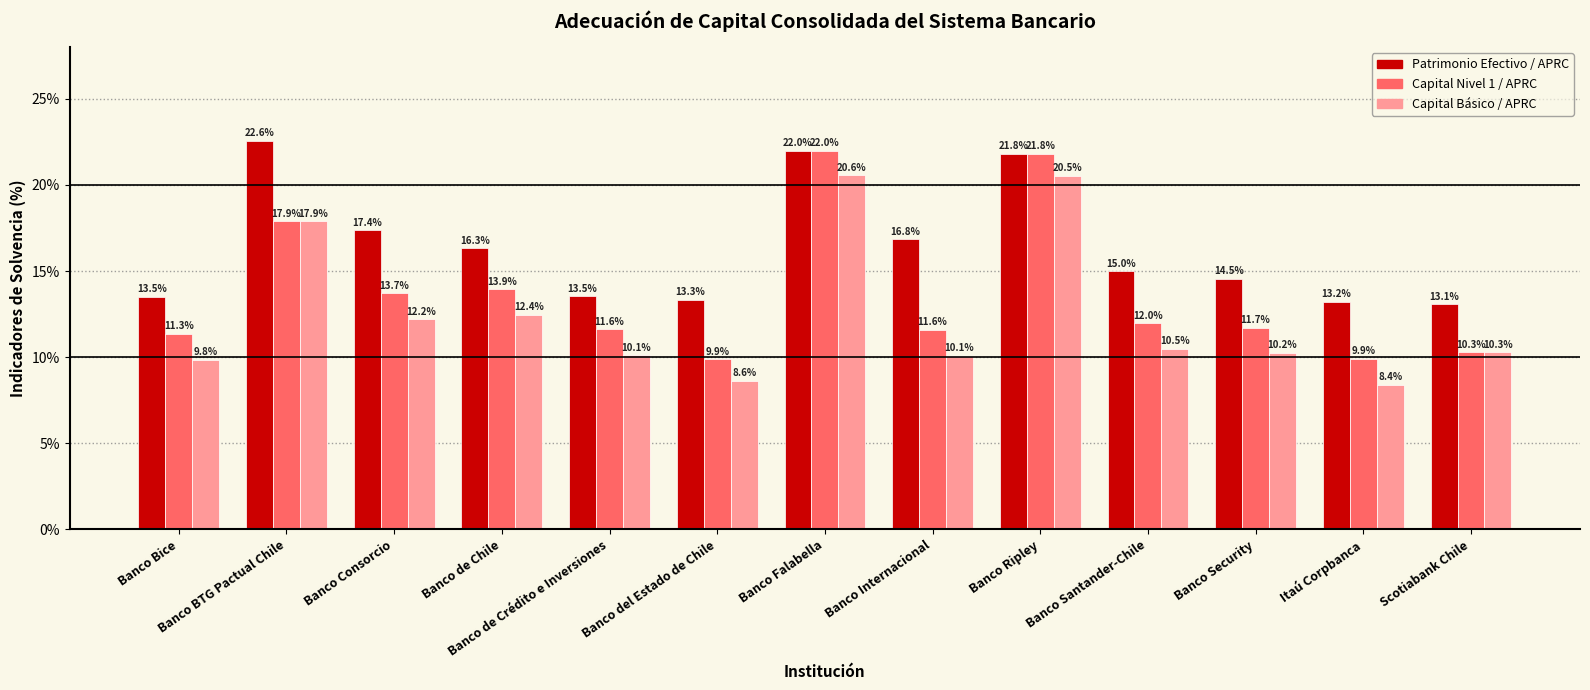

What are all the series names shown in the legend?

Patrimonio Efectivo / APRC, Capital Nivel 1 / APRC, Capital Básico / APRC